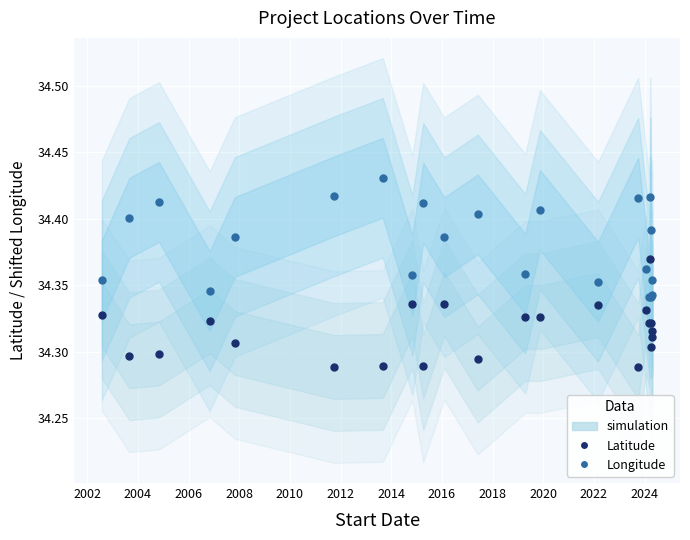

Which series has the largest total across all categories?

Longitude (experimental)